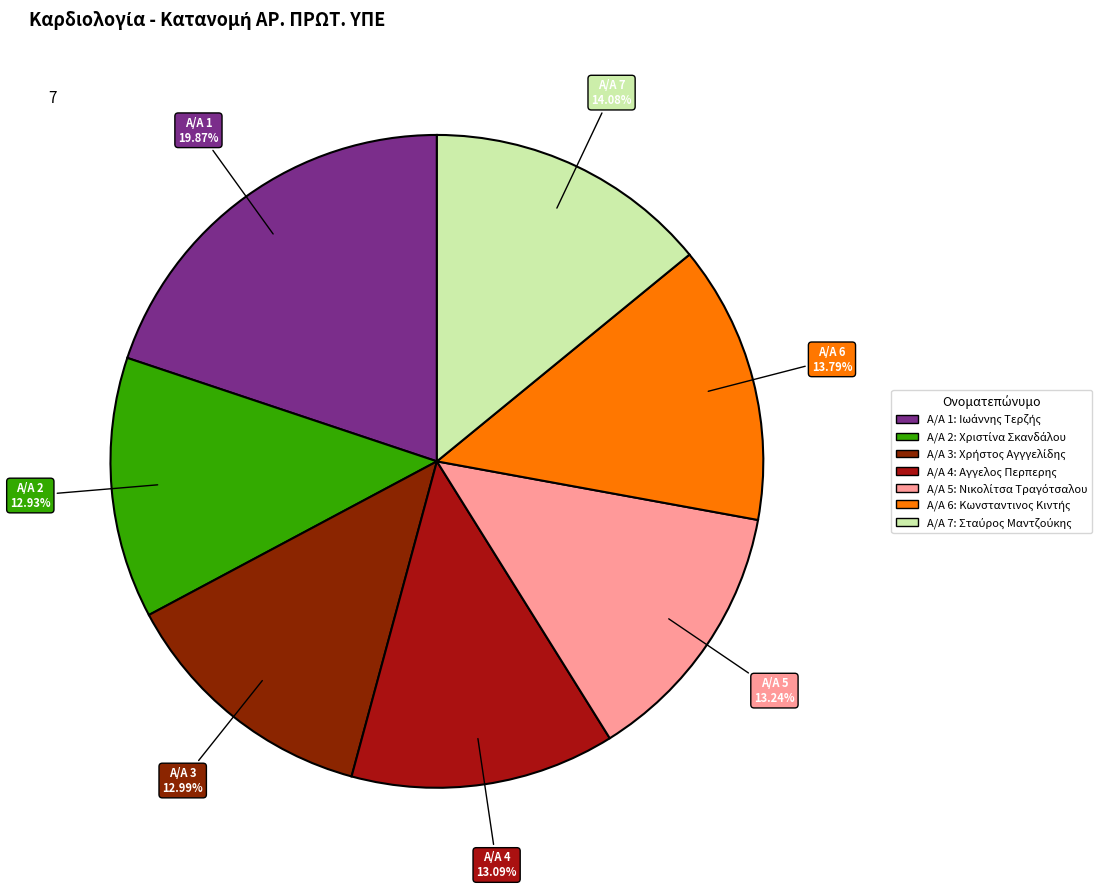

Is there any slice that represents more than half of the pie?

No